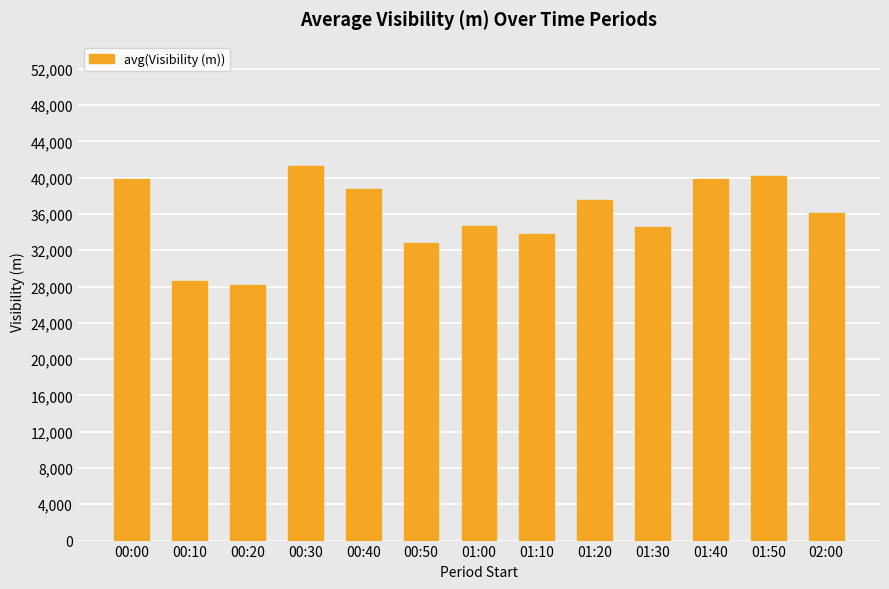

What is the label of the 8th bar from the right?

00:50